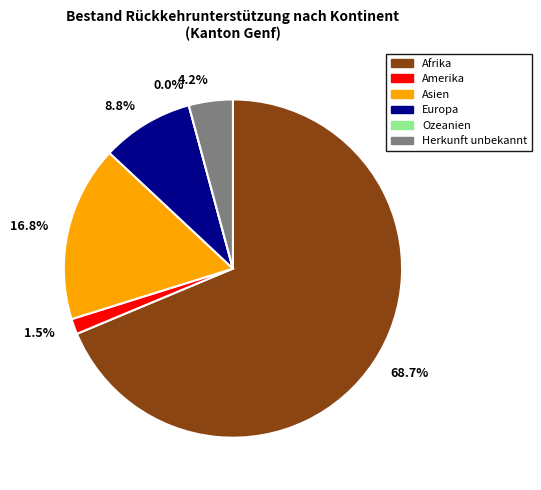

Between Afrika and Amerika, which is larger?

Afrika